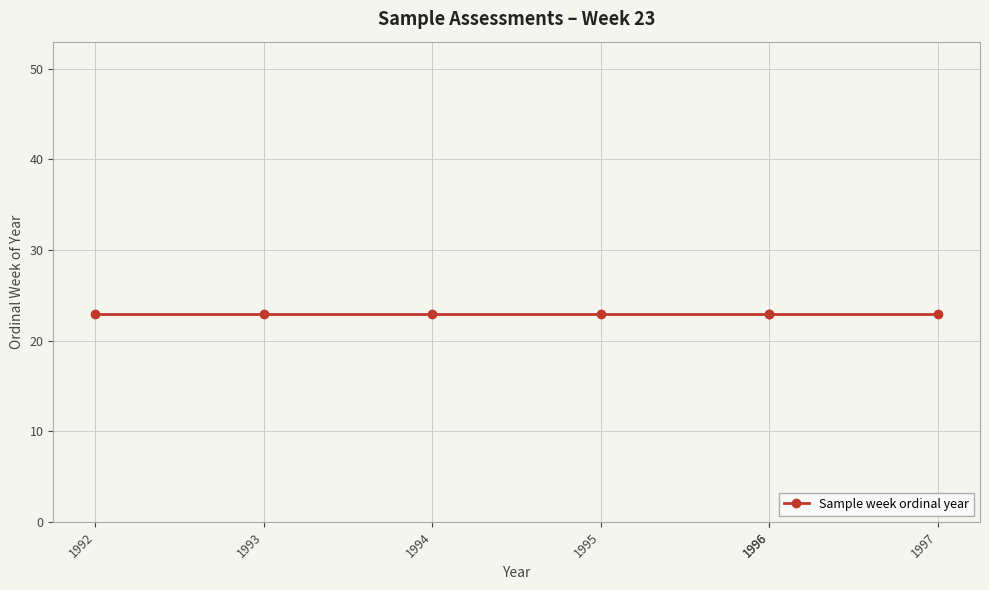

Which category has the highest value across all series?

1993